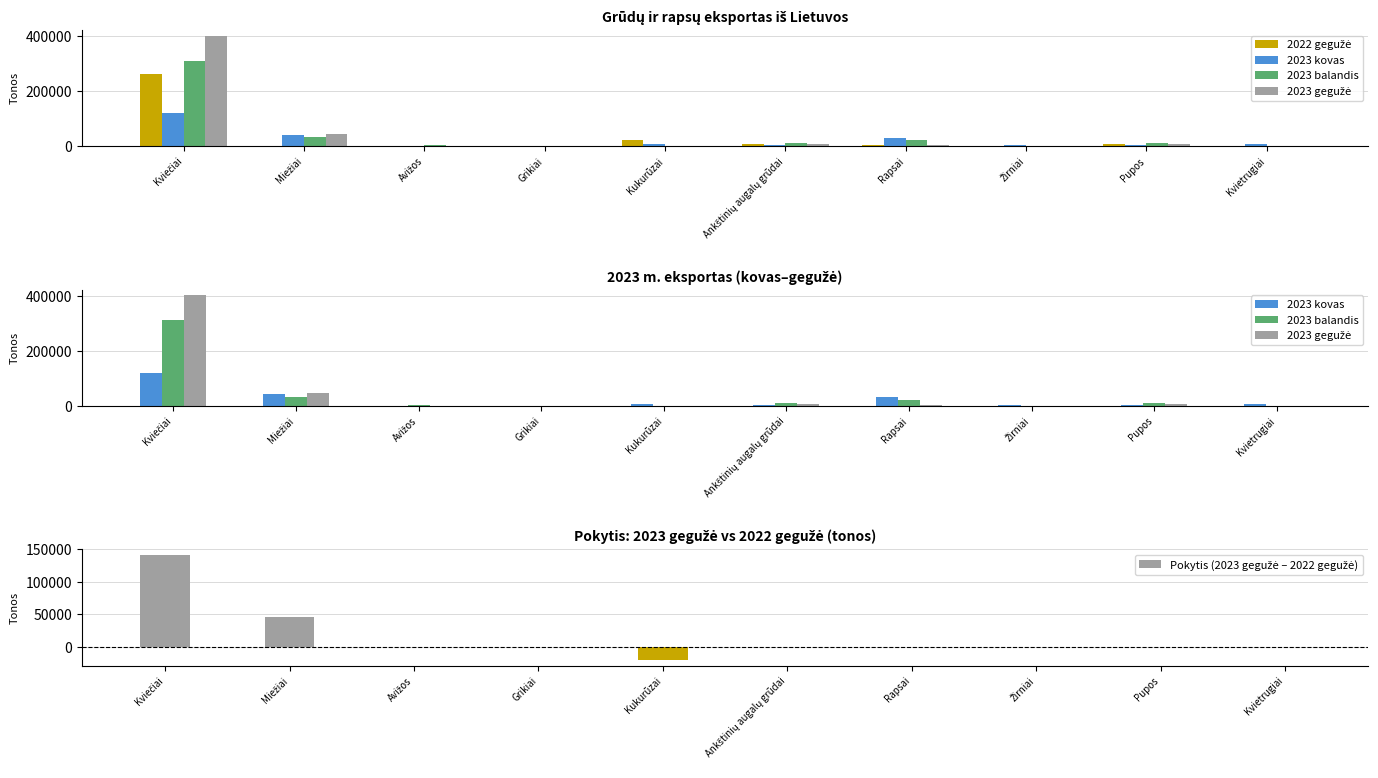

The Pokytis (2023 gegužė – 2022 gegužė) series shows -1410.7 at Ankštinių augalų grūdai. True or false?

False